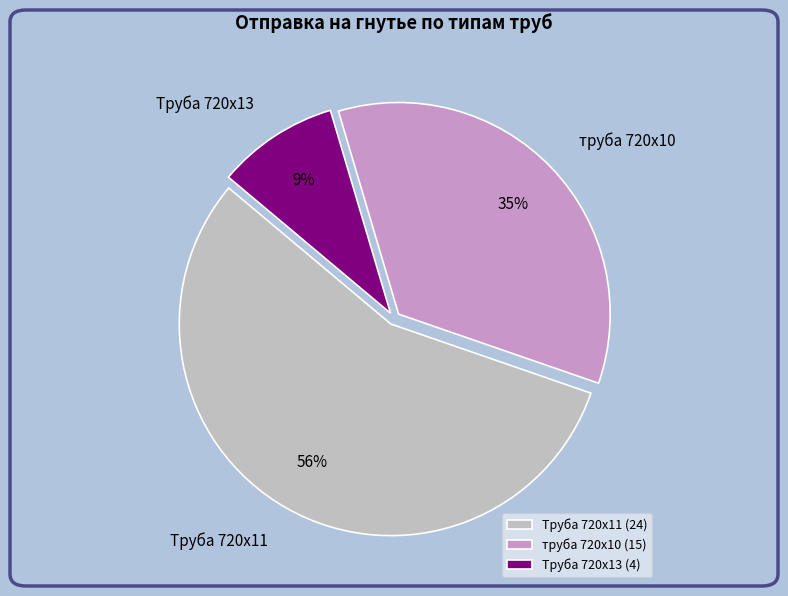

To the nearest percent, what is the difference between the Труба 720х13 and Труба 720х11 slice percentages?

47%